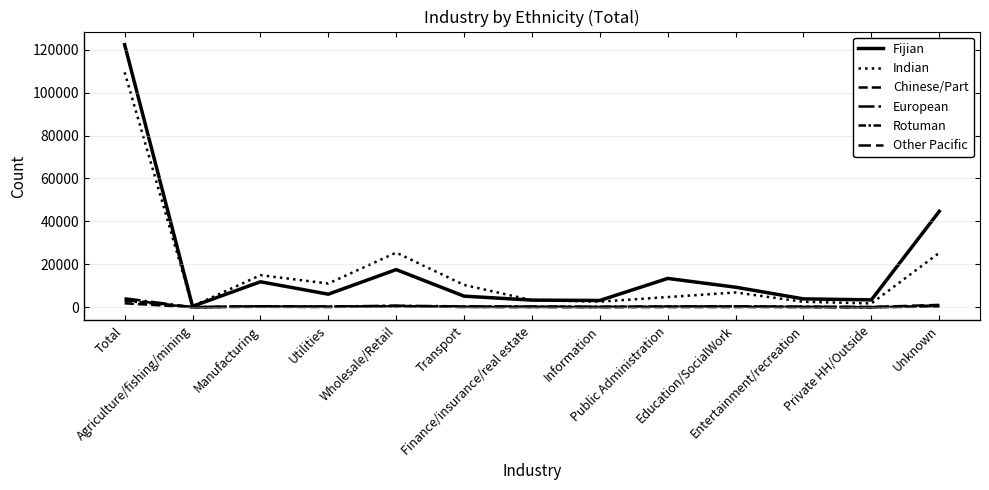

Is this an area chart (filled region under the line)?

No